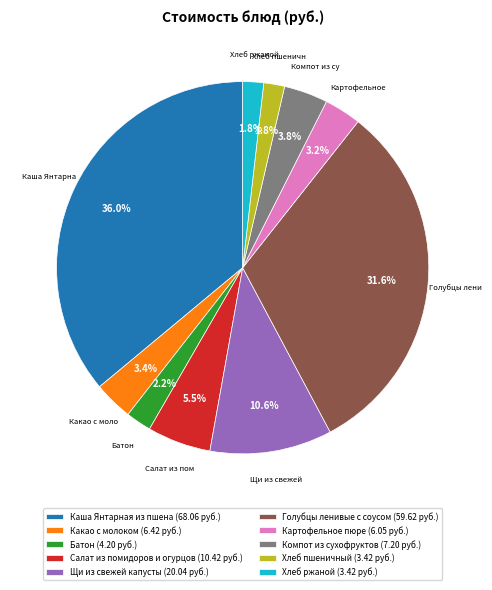

How many slices are in this pie chart?

10